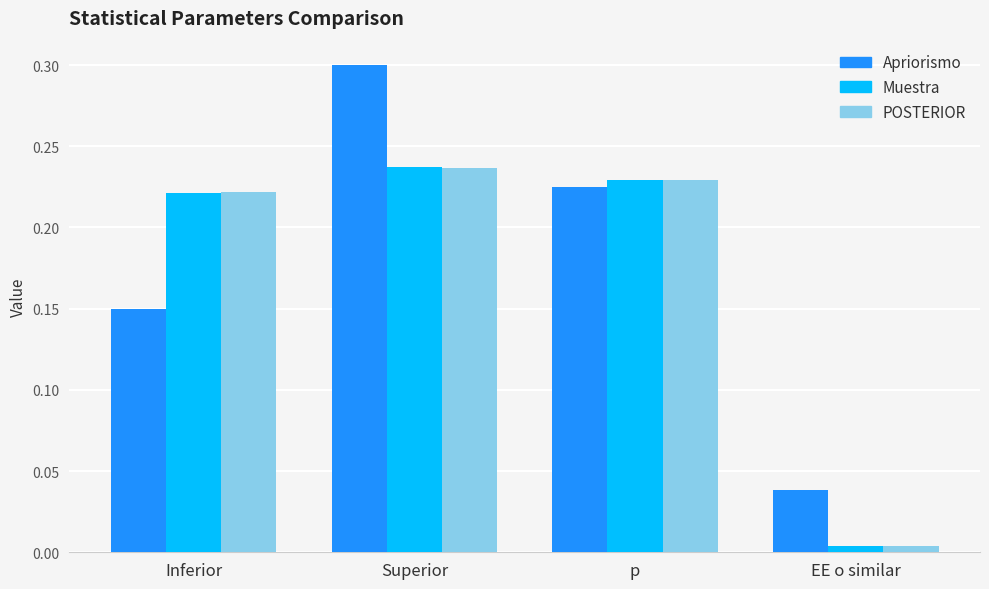

How many distinct data groups are displayed?

3